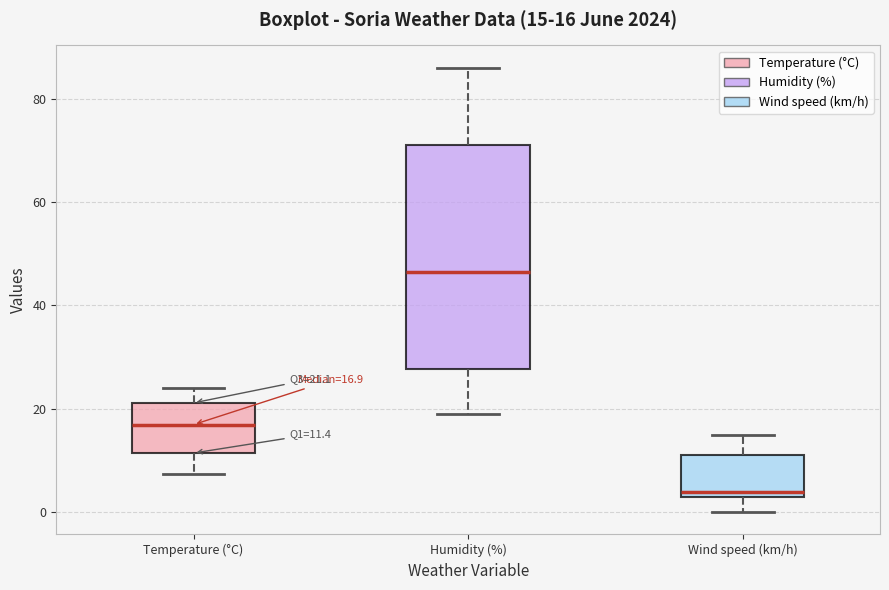

Which box's median line is the lowest?

Wind speed (km/h)